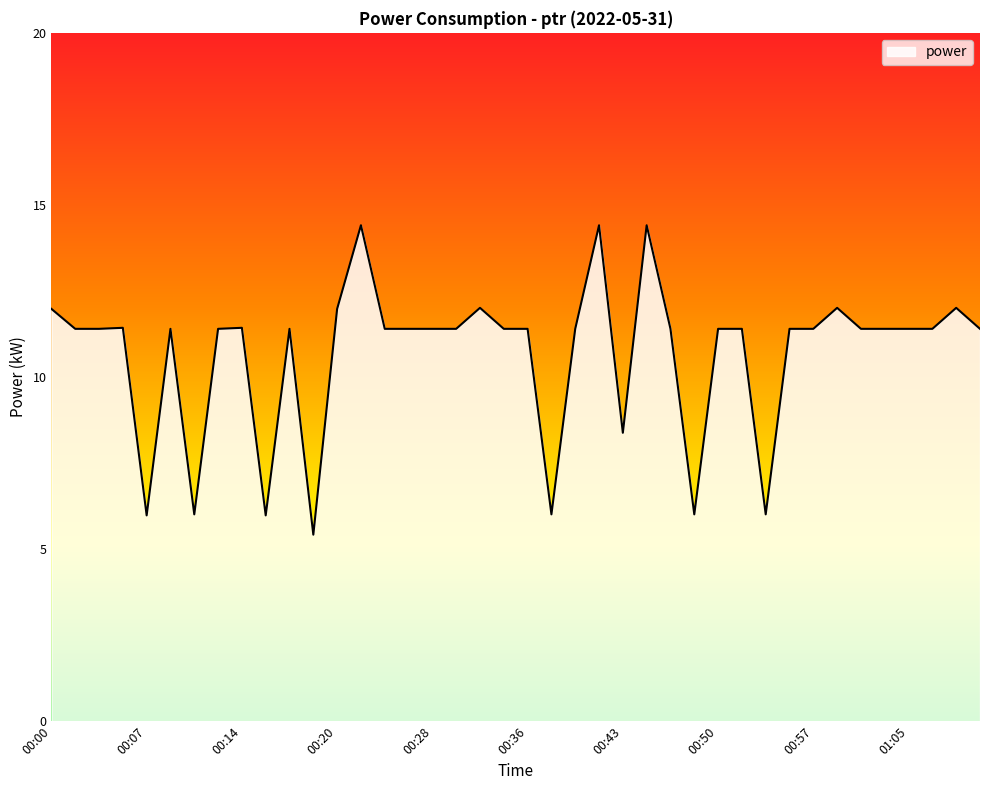

What is the smallest value displayed?

5.4